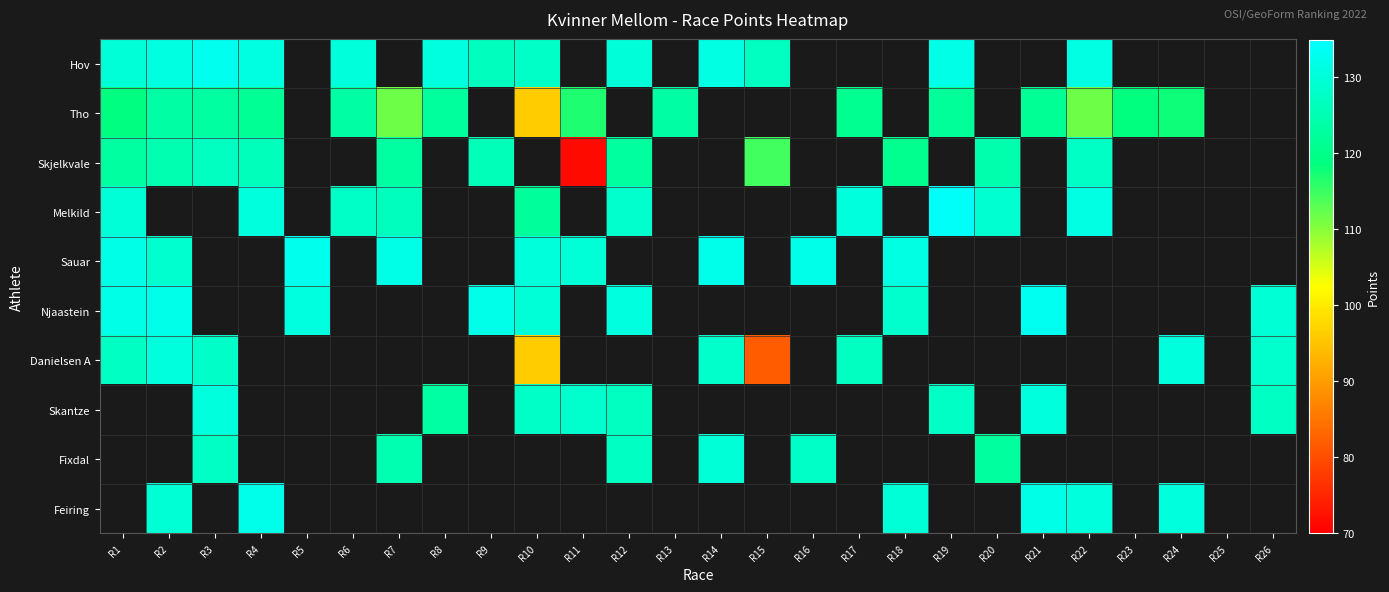

At how many categories does at least one series exceed 113?

25